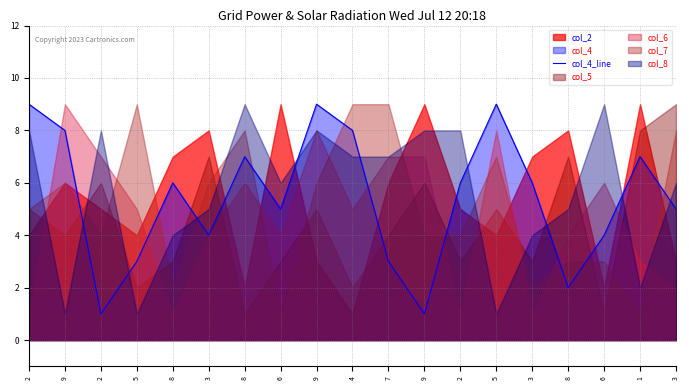

List the labels in order of value, largest first.

2, 9, 5, 9, 4, 8, 1, 8, 2, 3, 6, 3, 3, 6, 5, 7, 8, 2, 9